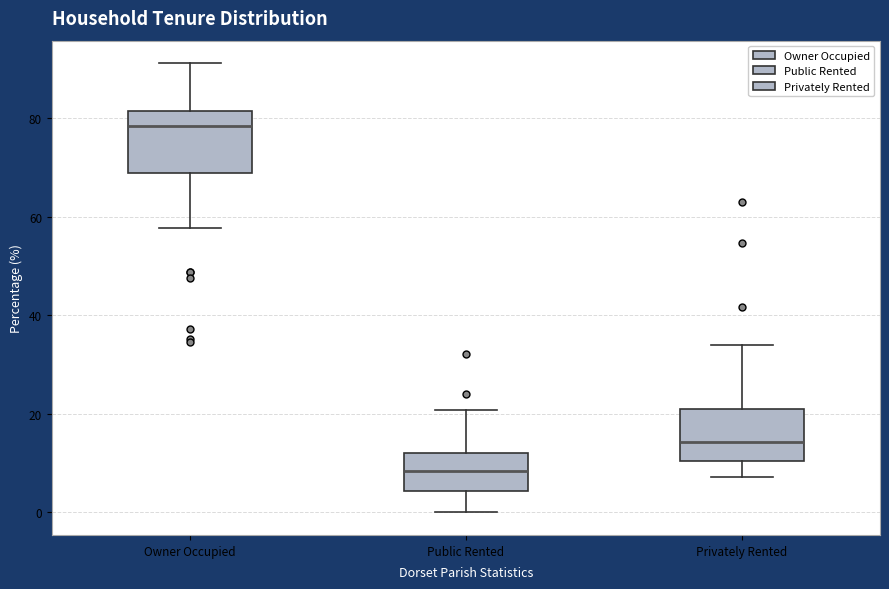

Where is the lower edge of the box for Privately Rented on the y-axis? The values are not printed on the chart, so give them approximately, as read against the axis.

10